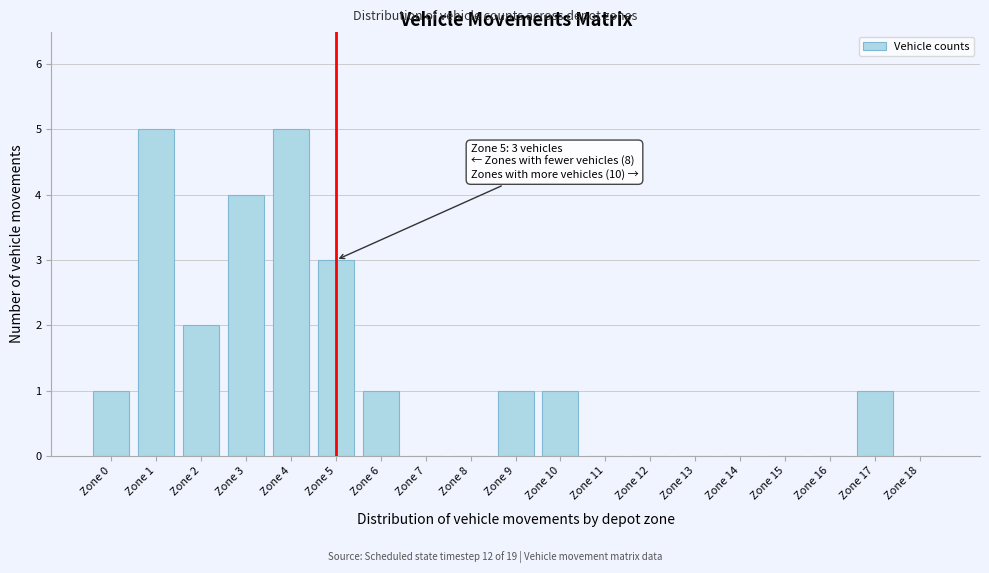

Reading left to right, extract all data points from this chart.

Zone 0=1	Zone 1=5	Zone 2=2	Zone 3=4	Zone 4=5	Zone 5=3	Zone 6=1	Zone 7=0	Zone 8=0	Zone 9=1	Zone 10=1	Zone 11=0	Zone 12=0	Zone 13=0	Zone 14=0	Zone 15=0	Zone 16=0	Zone 17=1	Zone 18=0